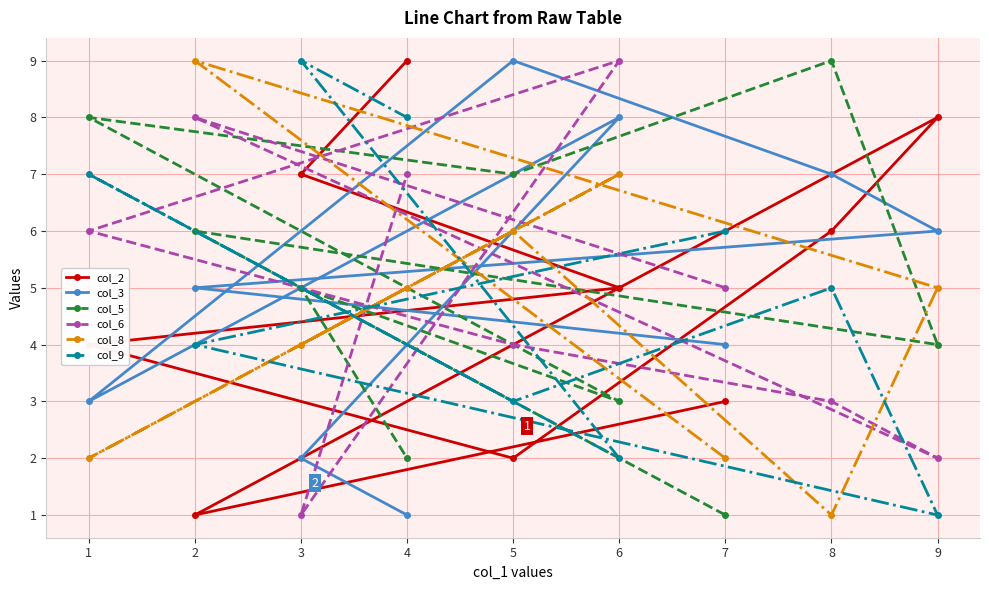

Does the chart display data point markers on the line(s)?

Yes